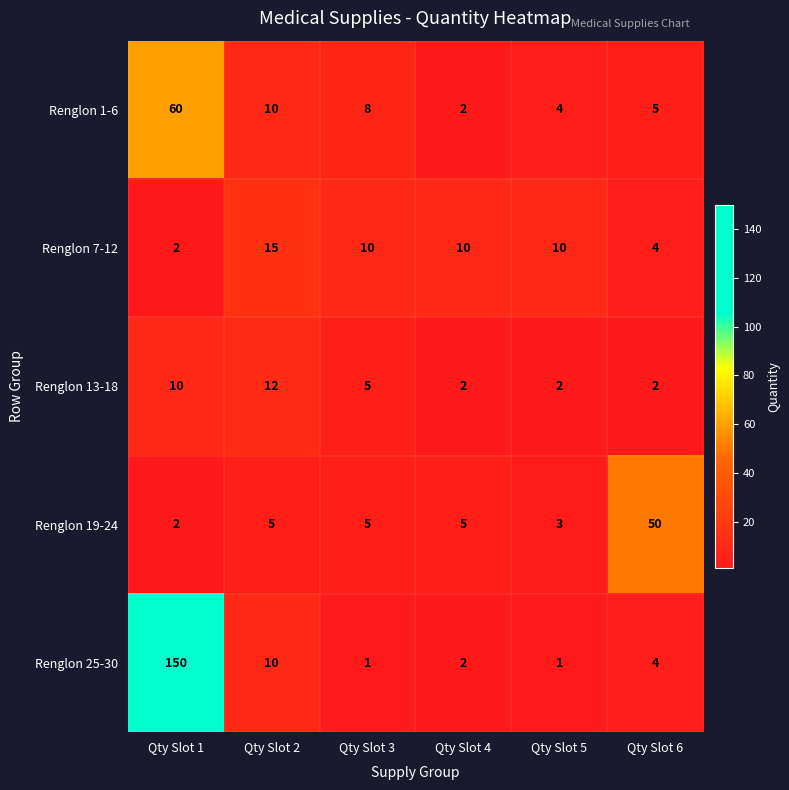

Where is Renglon 13-18 nearest to the value 7?

Qty Slot 3